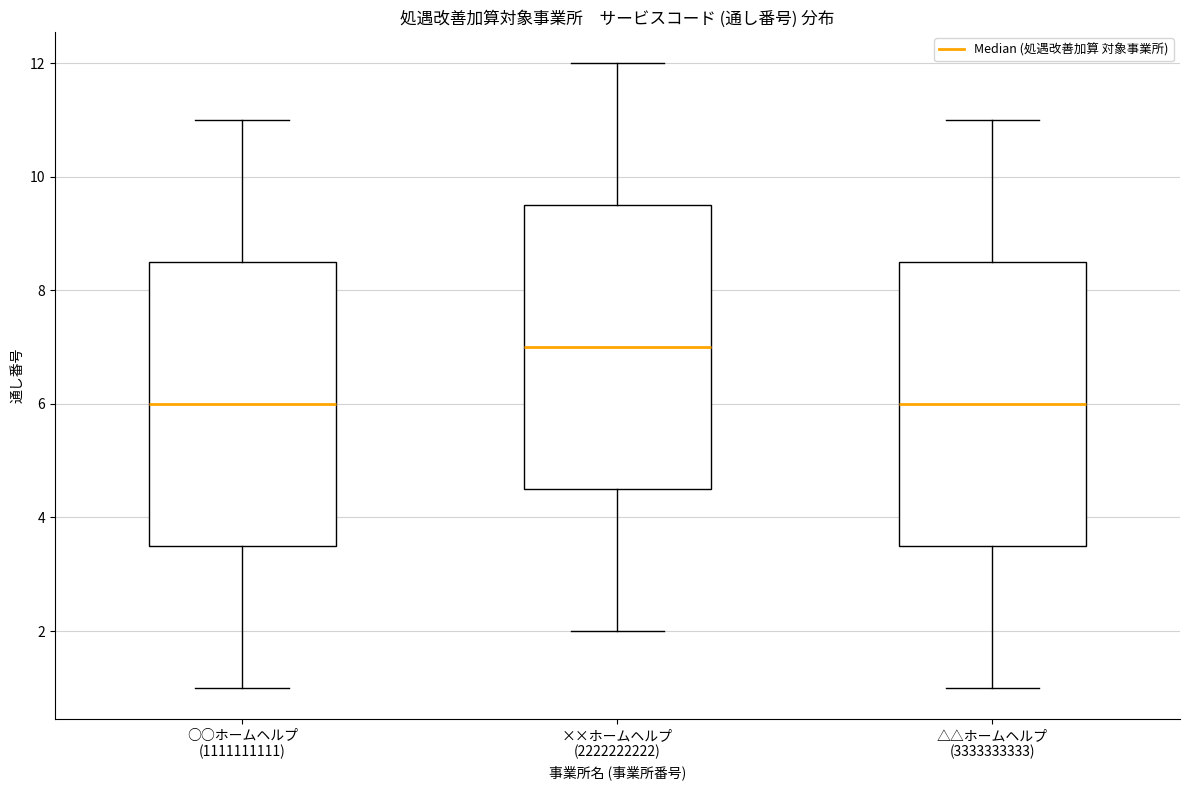

Reading left to right, read every box against the y-axis: the position of its median line, the range the box covers, and the ends of its whiskers. The values are not printed on the chart, so give them approximately, as read against the axis.

○○ホームヘルプ (1111111111): median 6.0, box 3.6 to 8.6, whiskers 1.0 to 11.0
××ホームヘルプ (2222222222): median 7.0, box 4.6 to 9.6, whiskers 2.0 to 12.0
△△ホームヘルプ (3333333333): median 6.0, box 3.6 to 8.6, whiskers 1.0 to 11.0